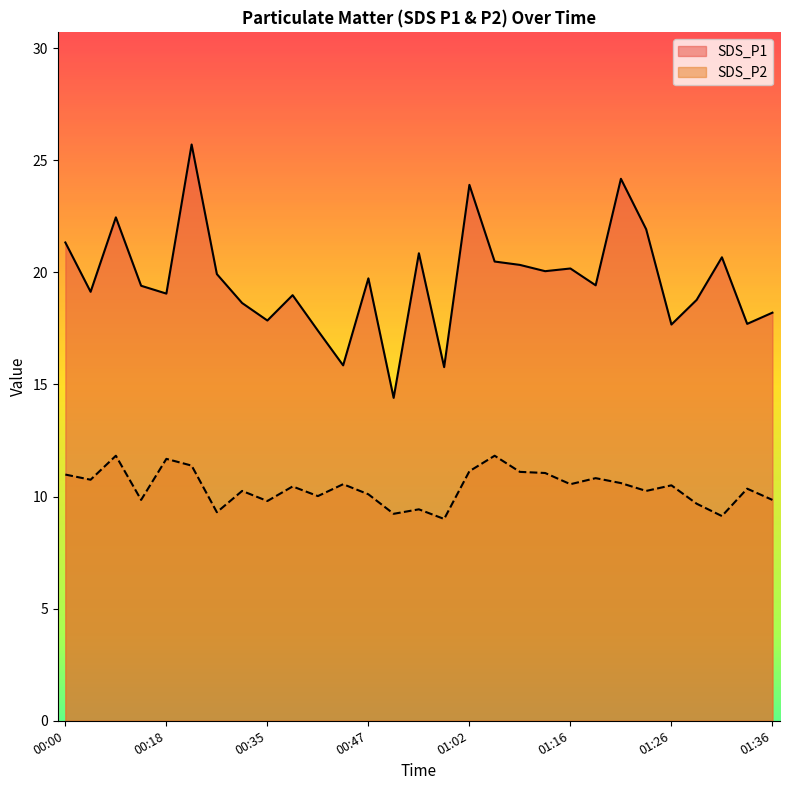

How many data points in SDS_P1 are above 19?

18